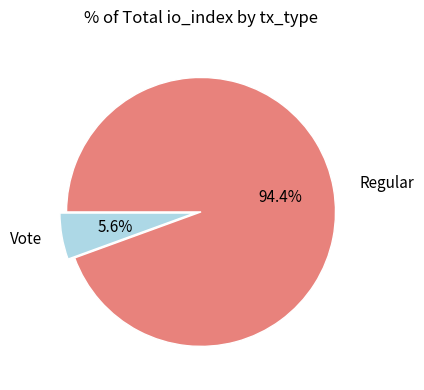

Is there a majority slice in this chart?

Yes